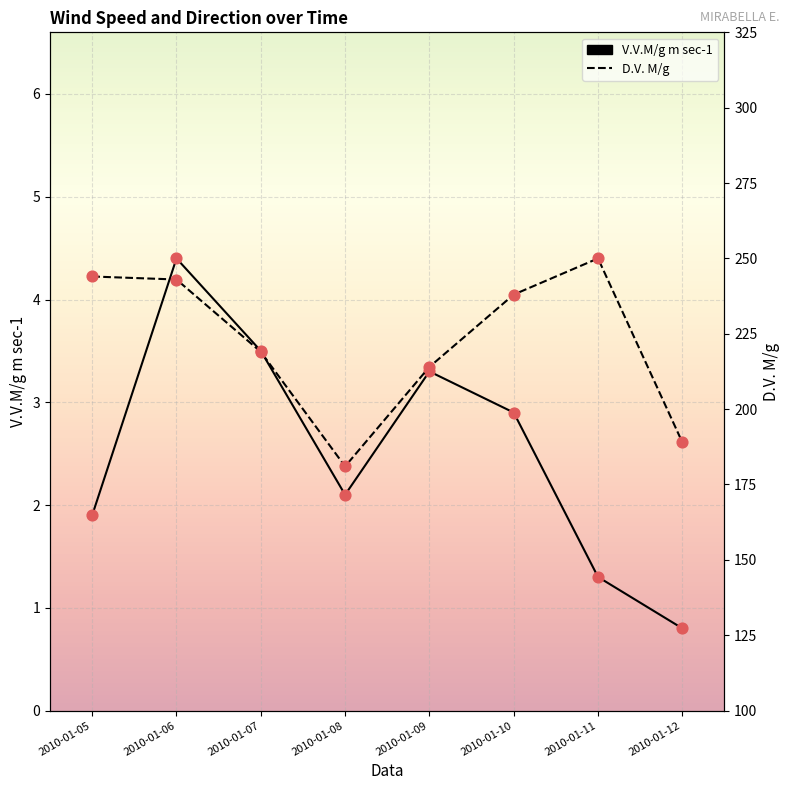

Which series contains the lowest Y value?

V.V.M/g m sec-1